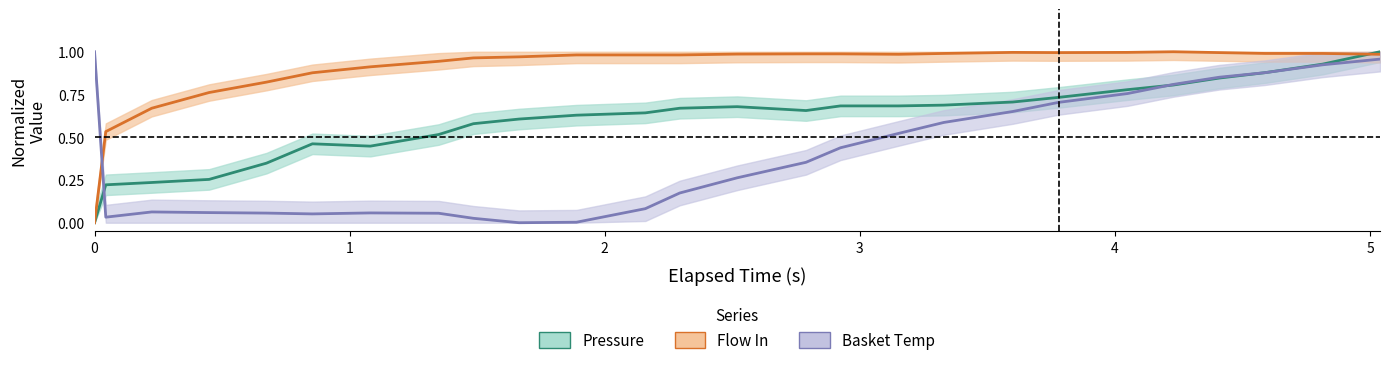

How many times do Flow In (normalized) and Basket Temp (normalized) cross each other?

1